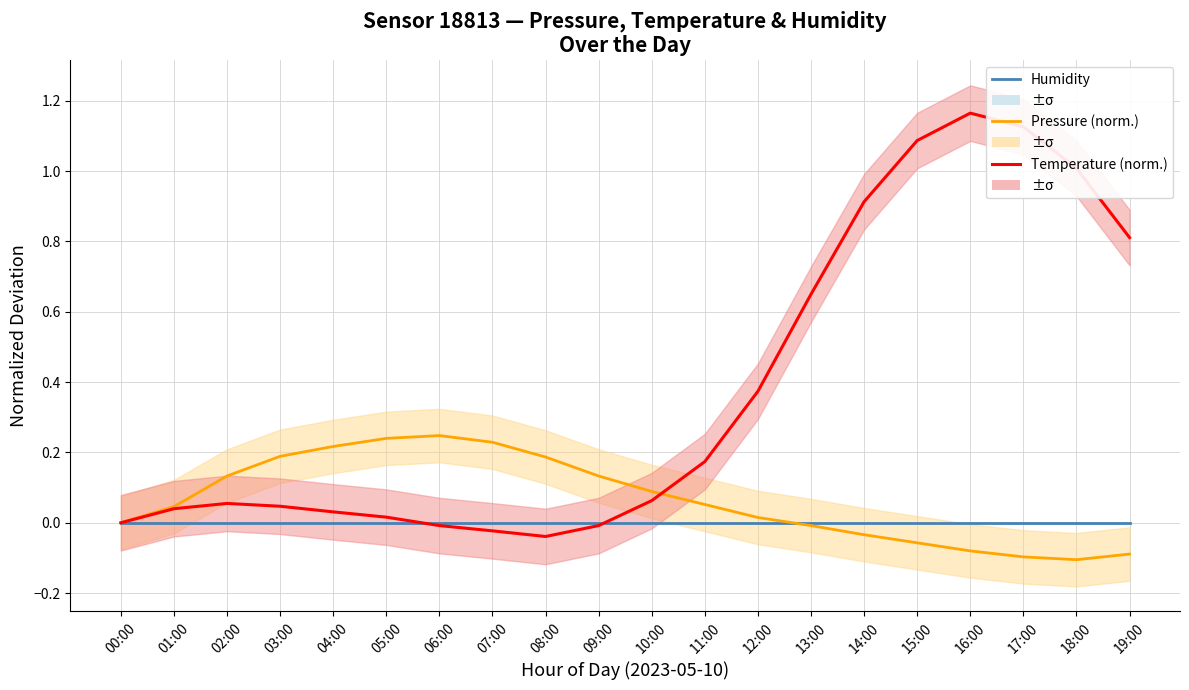

The value of Pressure (norm.) at 08:00 is 0.2. True or false?

True